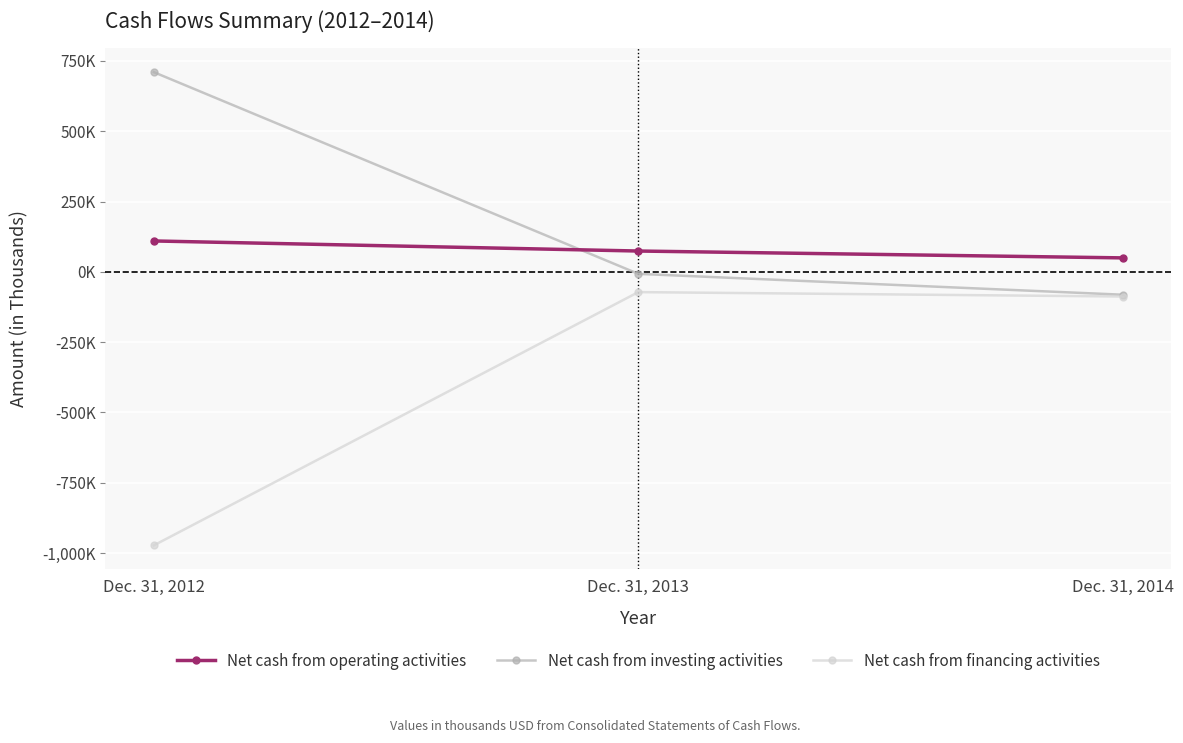

What are all the series names shown in the legend?

Net cash from operating activities, Net cash from investing activities, Net cash from financing activities